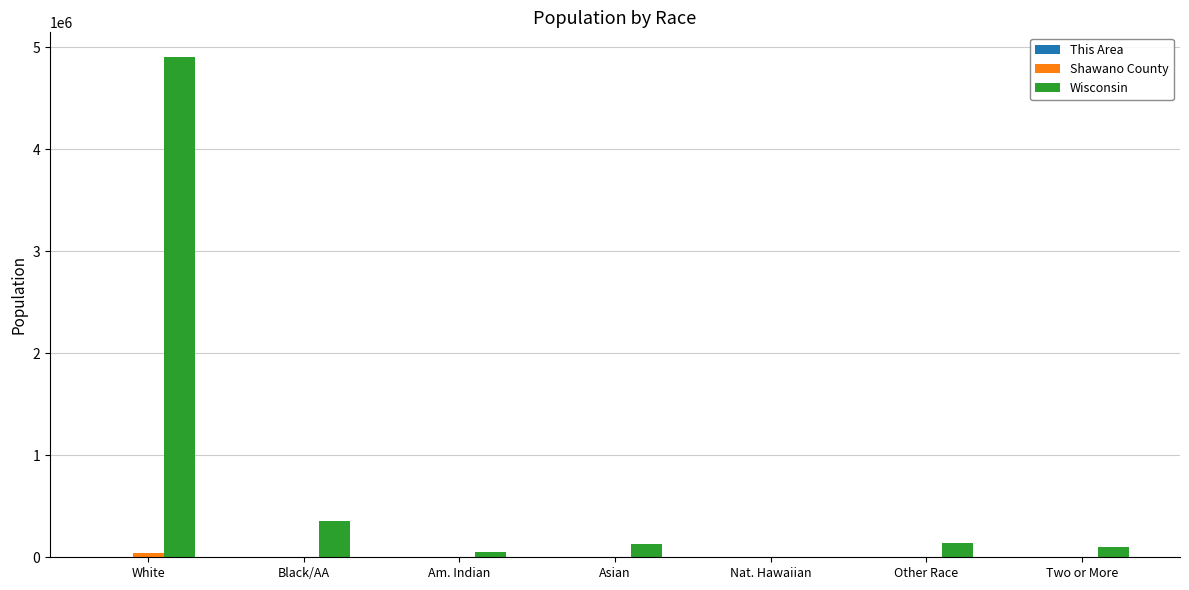

Are the bars grouped side by side (vs. stacked)?

Yes